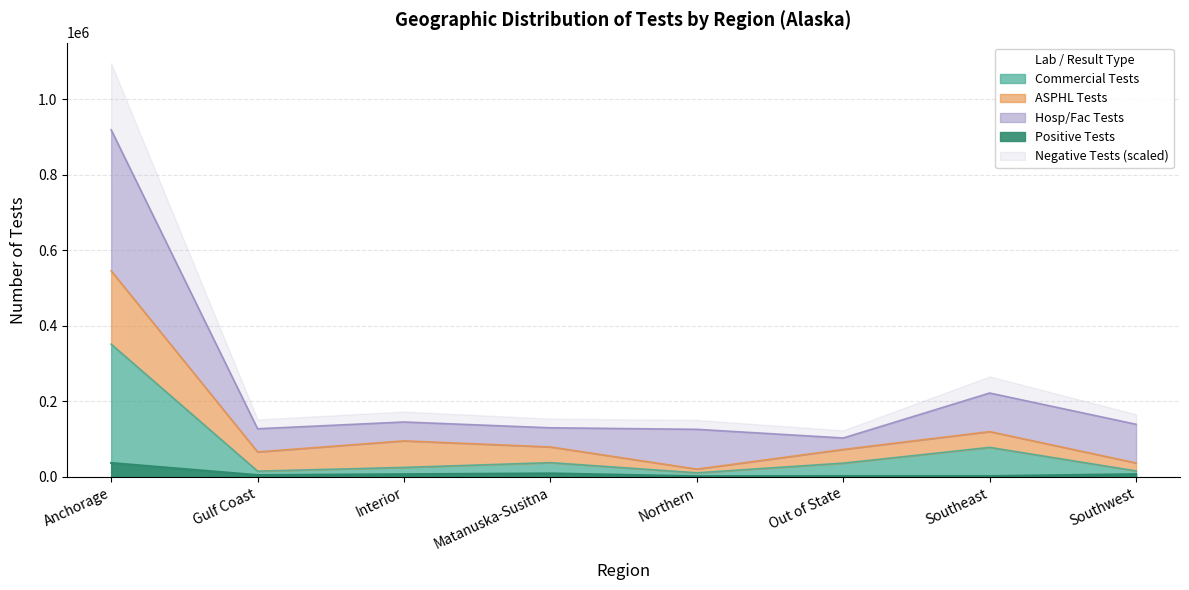

What position from the right is Out of State?

3